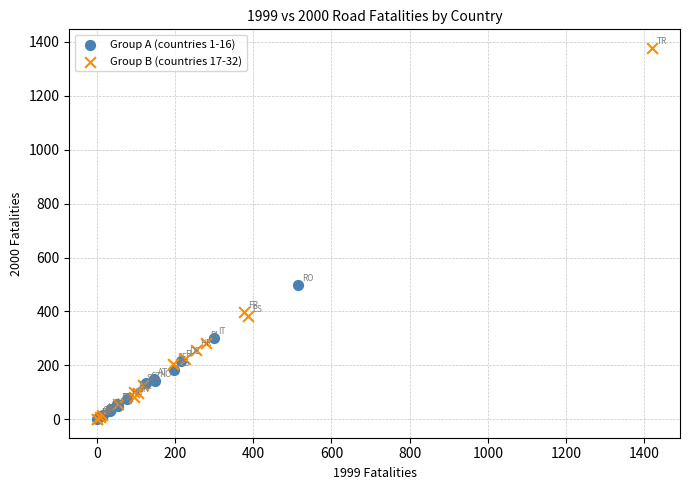

Which series contains the highest Y value?

Group B (countries 17-32)